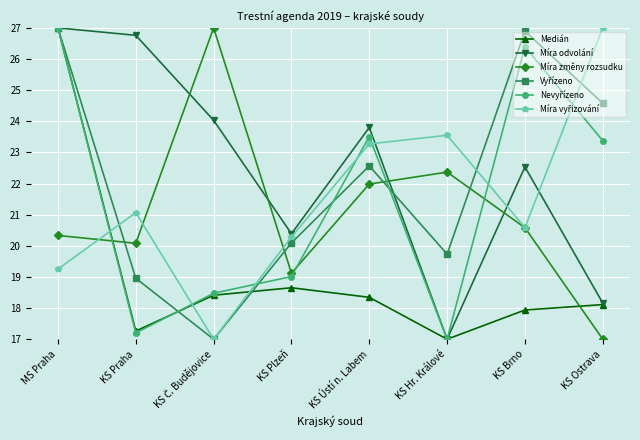

What is the label of the 7th point from the left?

KS Brno